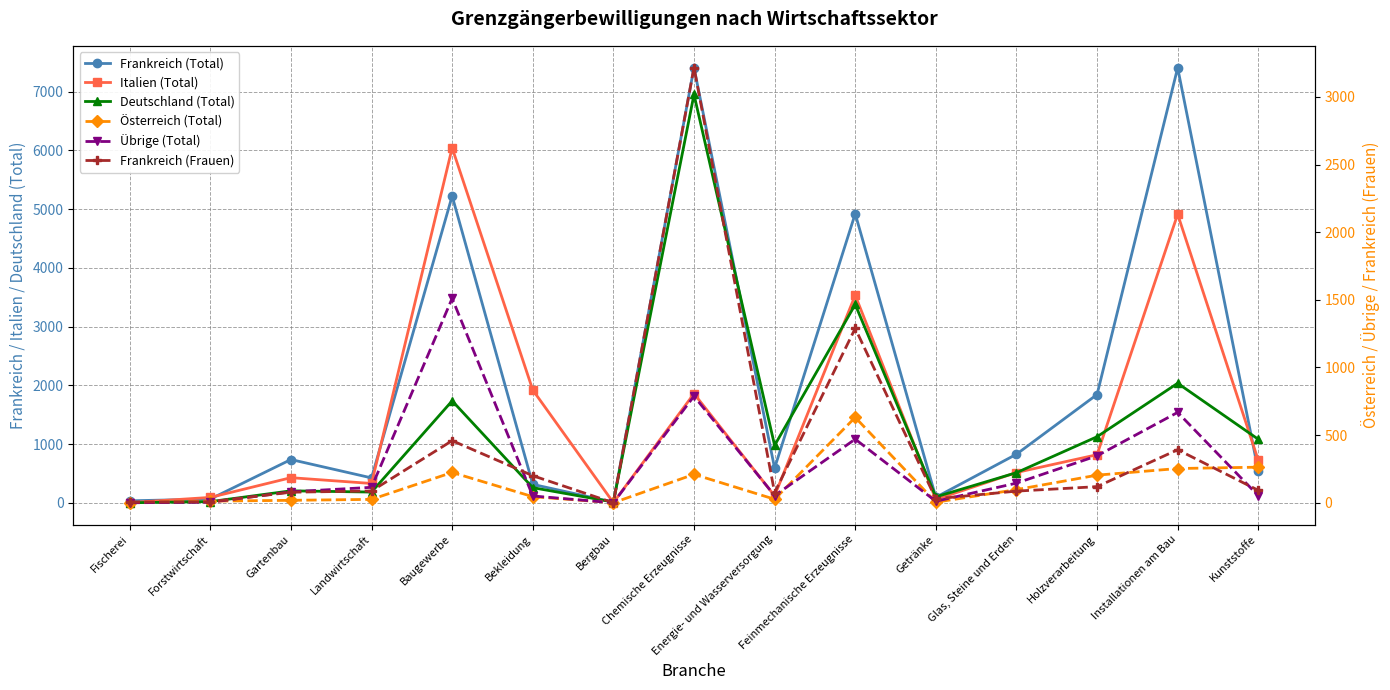

List the labels in order of Frankreich (Frauen) value, largest first.

Chemische Erzeugnisse, Feinmechanische Erzeugnisse, Baugewerbe, Installationen am Bau, Bekleidung, Holzverarbeitung, Kunststoffe, Landwirtschaft, Glas, Steine und Erden, Gartenbau, Energie- und Wasserversorgung, Getränke, Forstwirtschaft, Fischerei, Bergbau